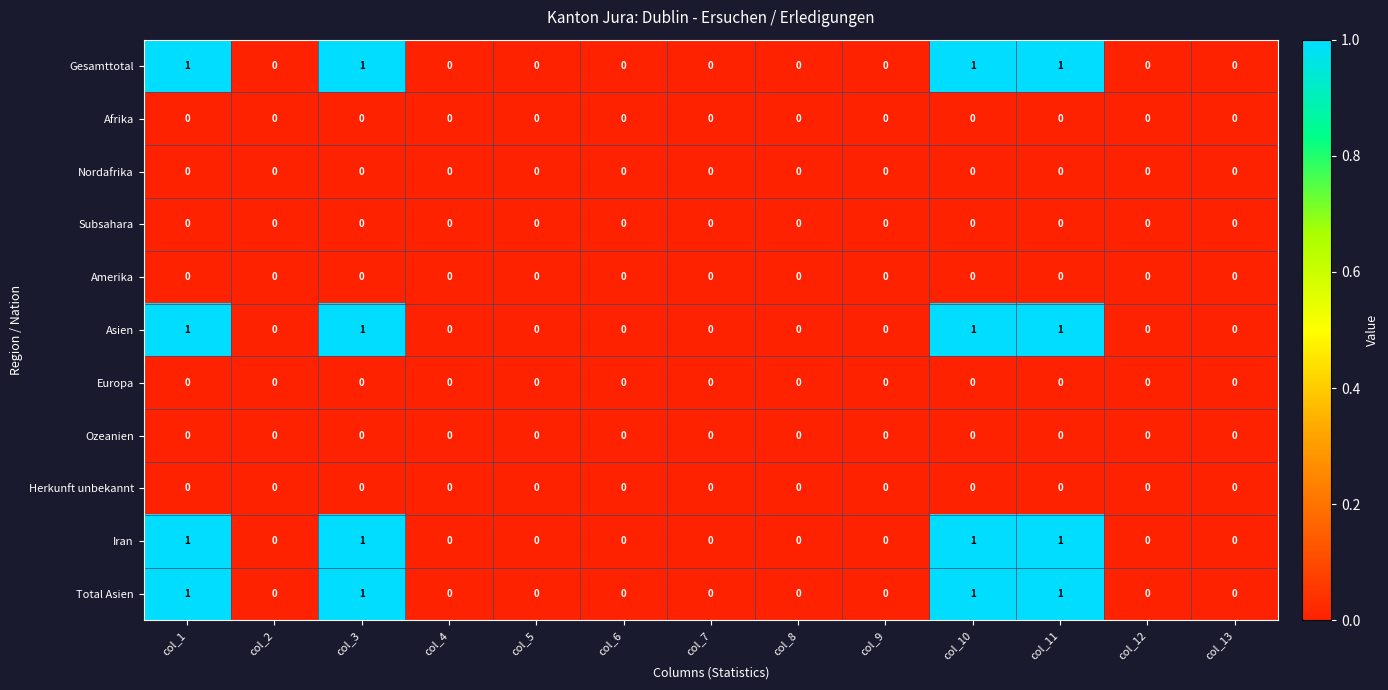

Is it true that Gesamttotal equals 0 at col_7?

True